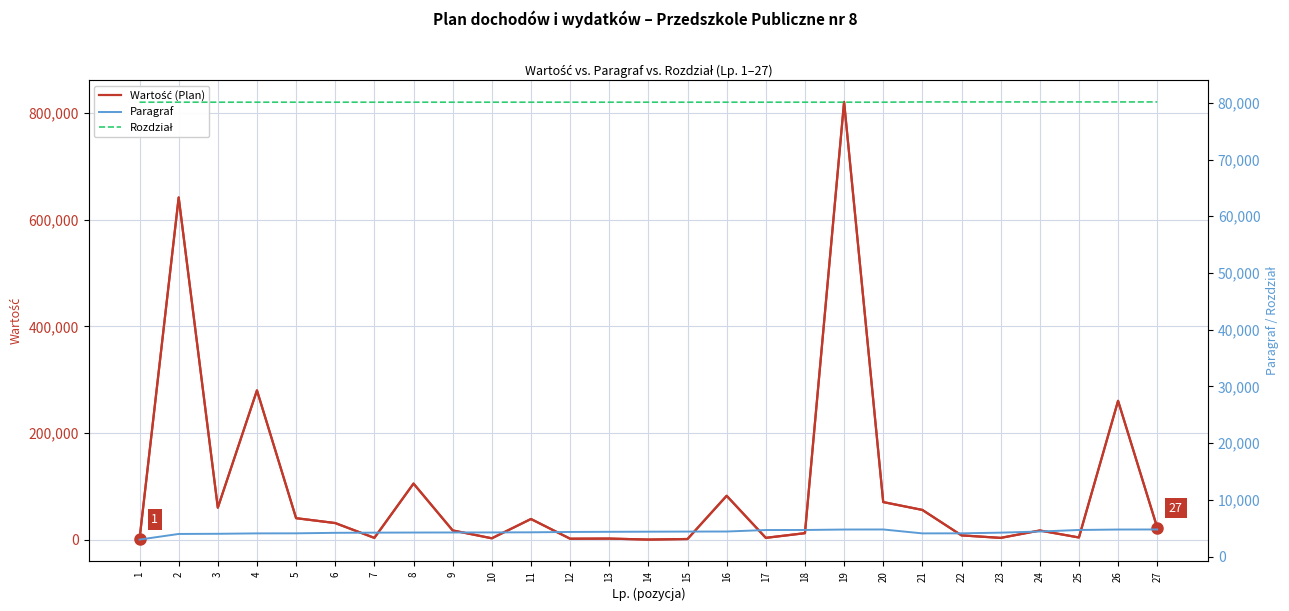

At 17, list the series in order from largest to smallest.

Rozdział, Paragraf, Wartość (Plan)